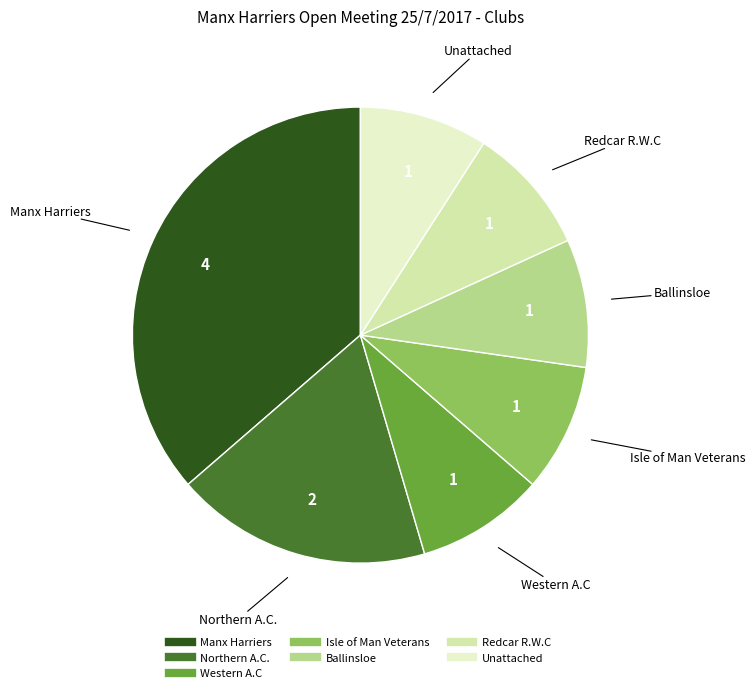

Count the number of slices in the pie.

7